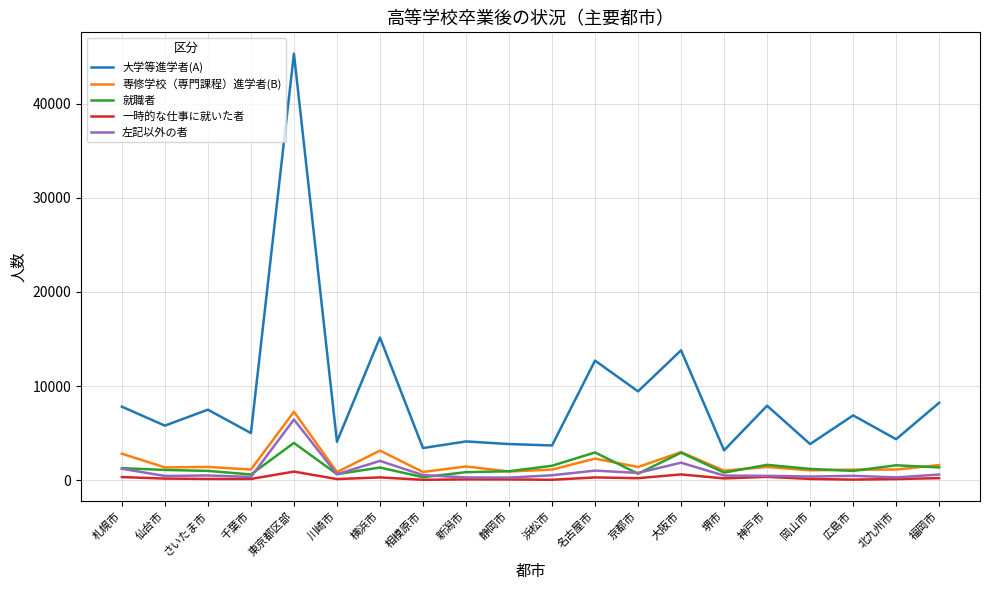

Is it true that 就職者 equals 818 at 堺市?

True